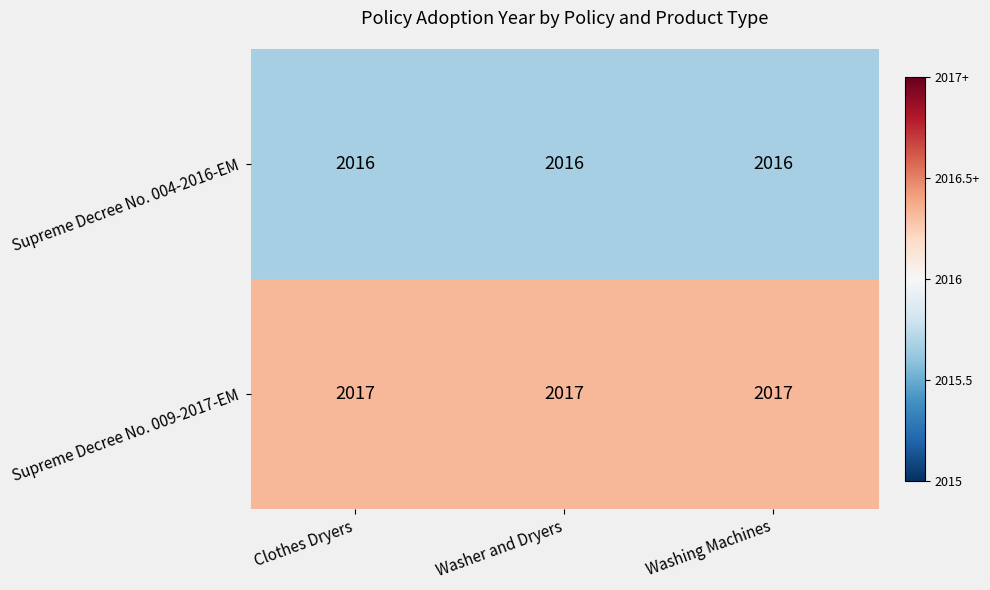

What is the total value across all series at Clothes Dryers?

4033